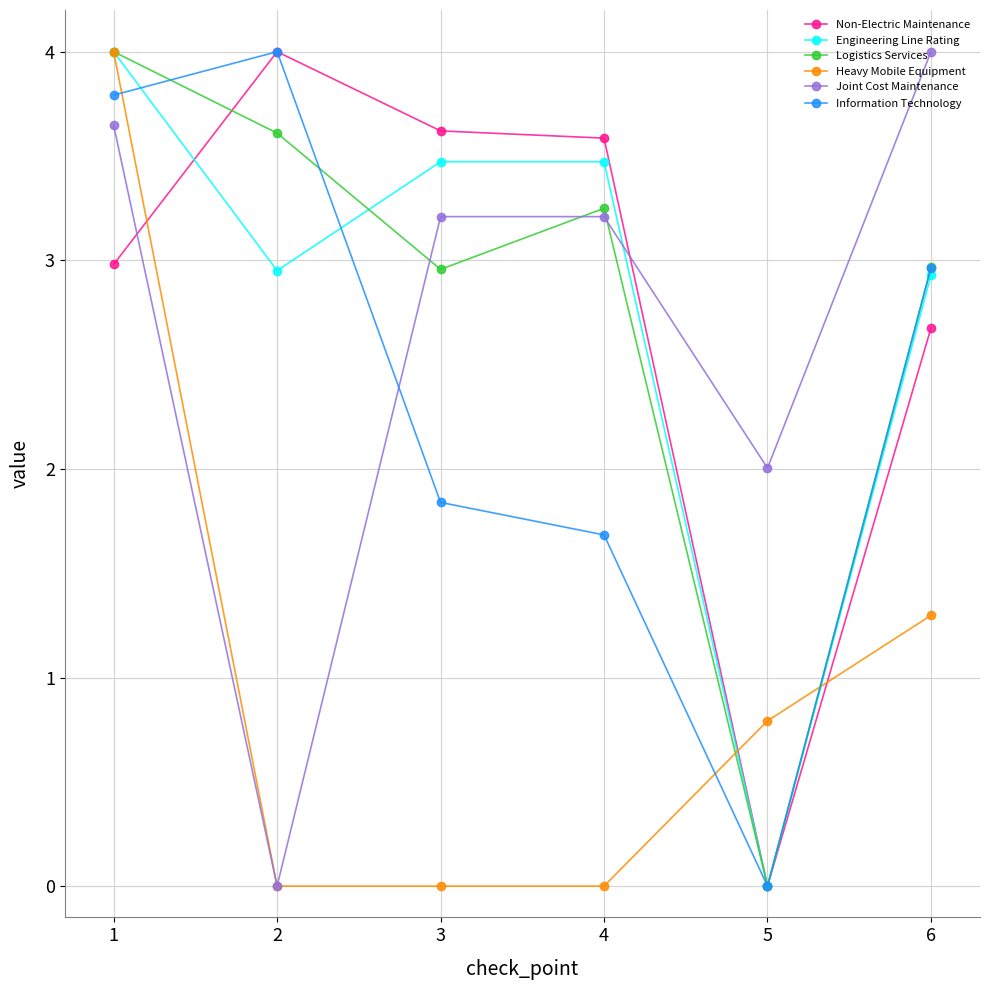

How many interior local valleys does the Logistics Services series have?

2